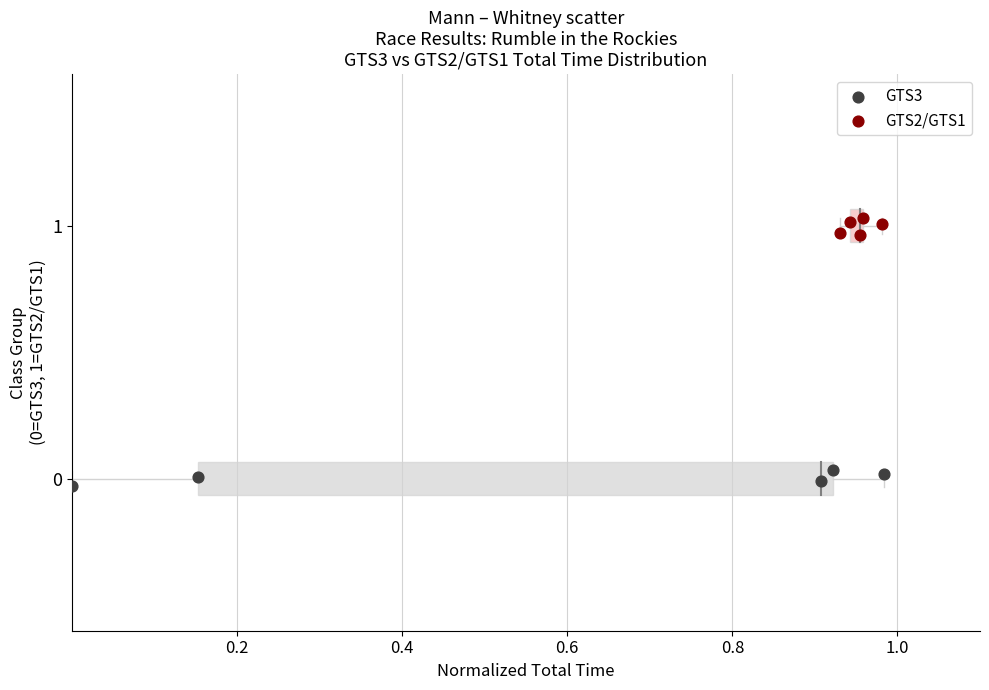

Which series contains the highest Y value?

GTS2/GTS1